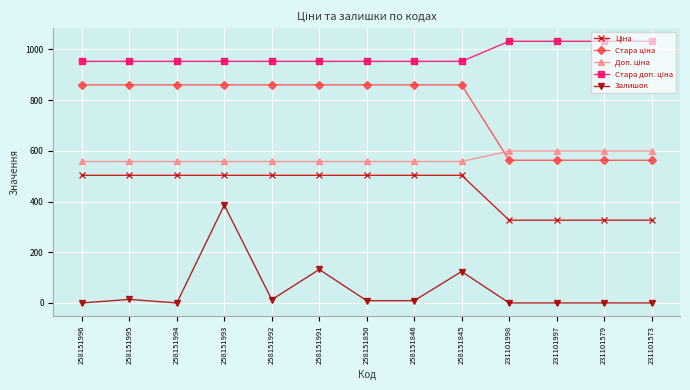

Between 258151995 and 258151845, which series saw the biggest shift?

Залишок